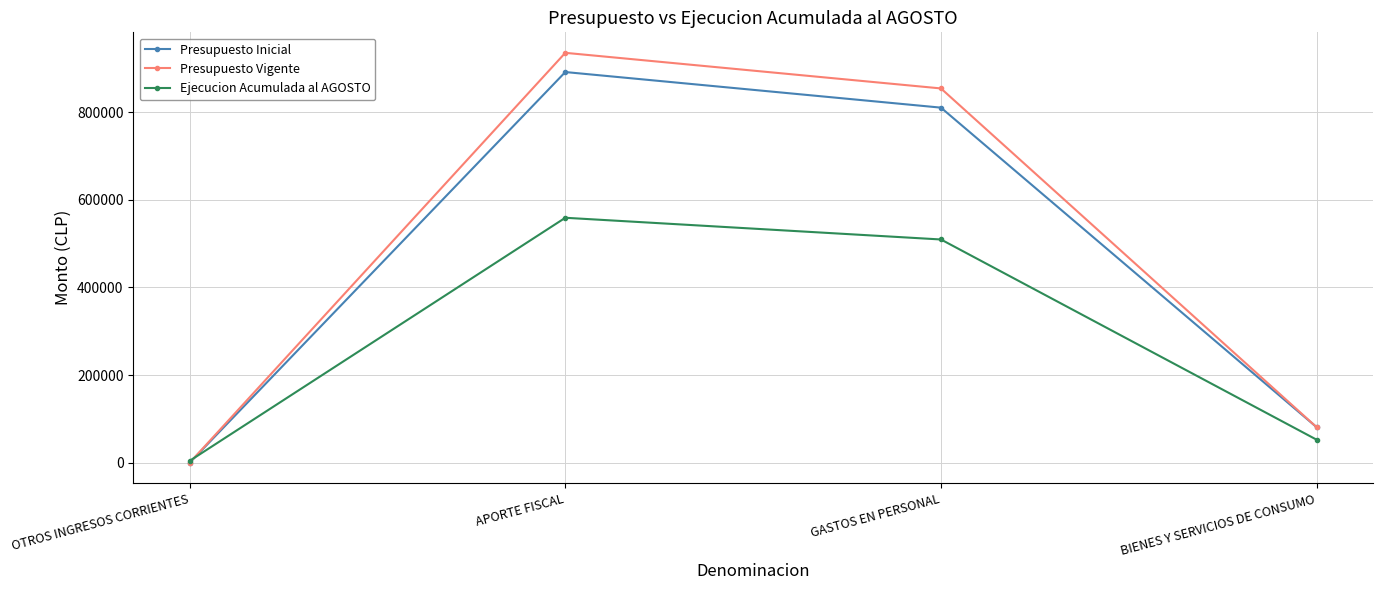

Which label corresponds to the smallest value in the chart?

OTROS INGRESOS CORRIENTES